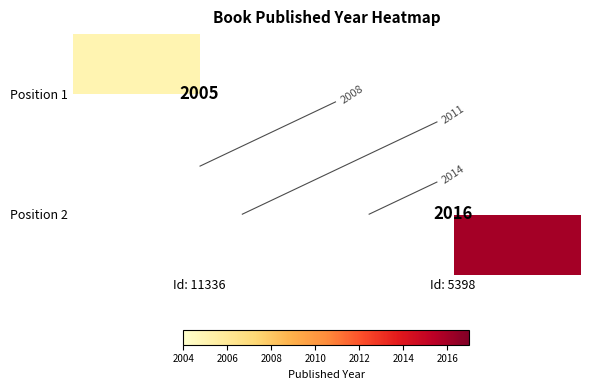

Which series has the largest range (max minus min)?

Position 1